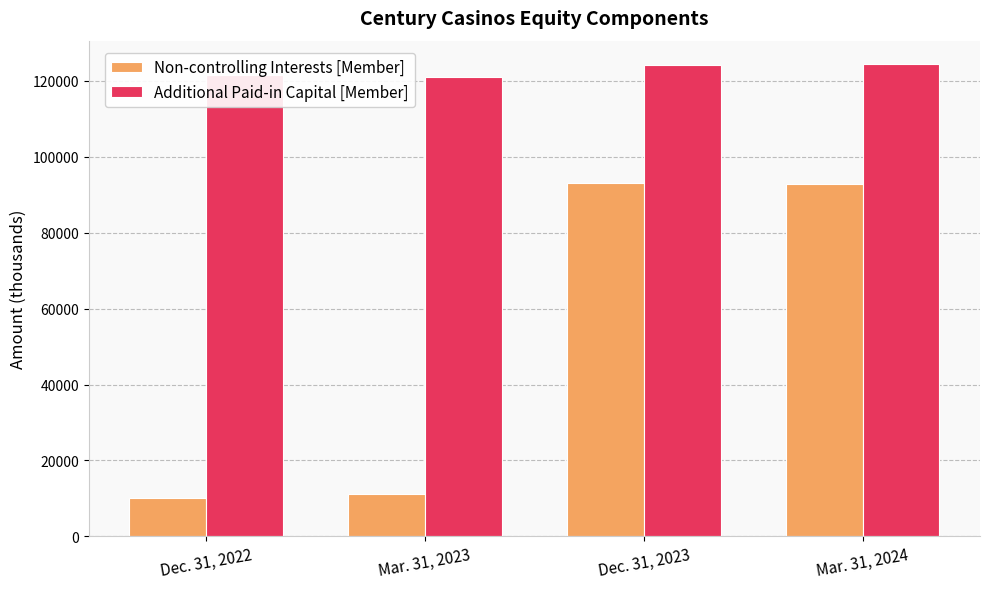

At which label does Non-controlling Interests [Member] first exceed 92898?

Dec. 31, 2023